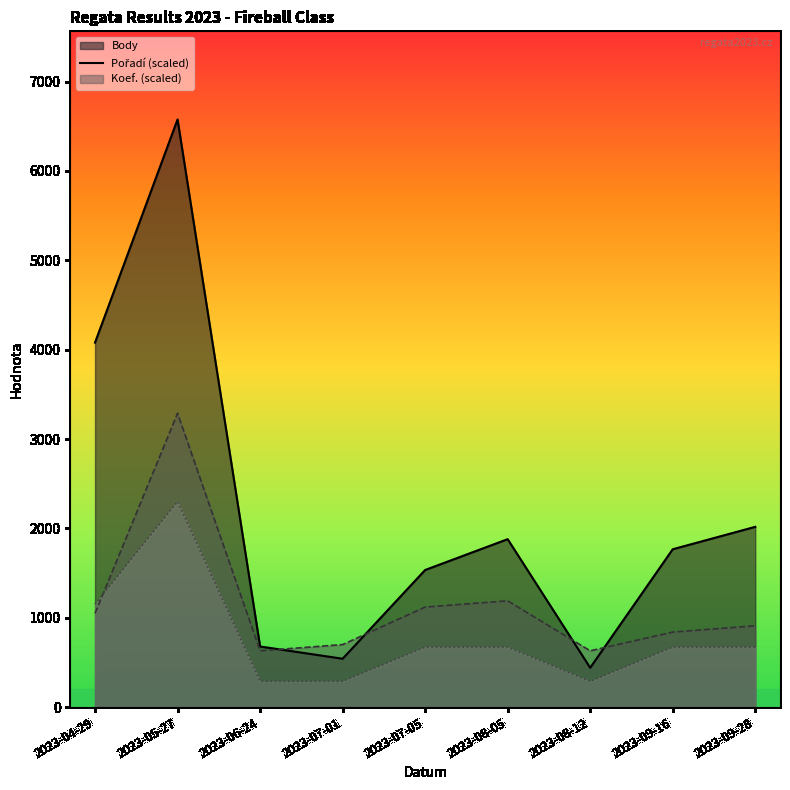

What is the value of the Body point at the 5th from the left?

1534.0